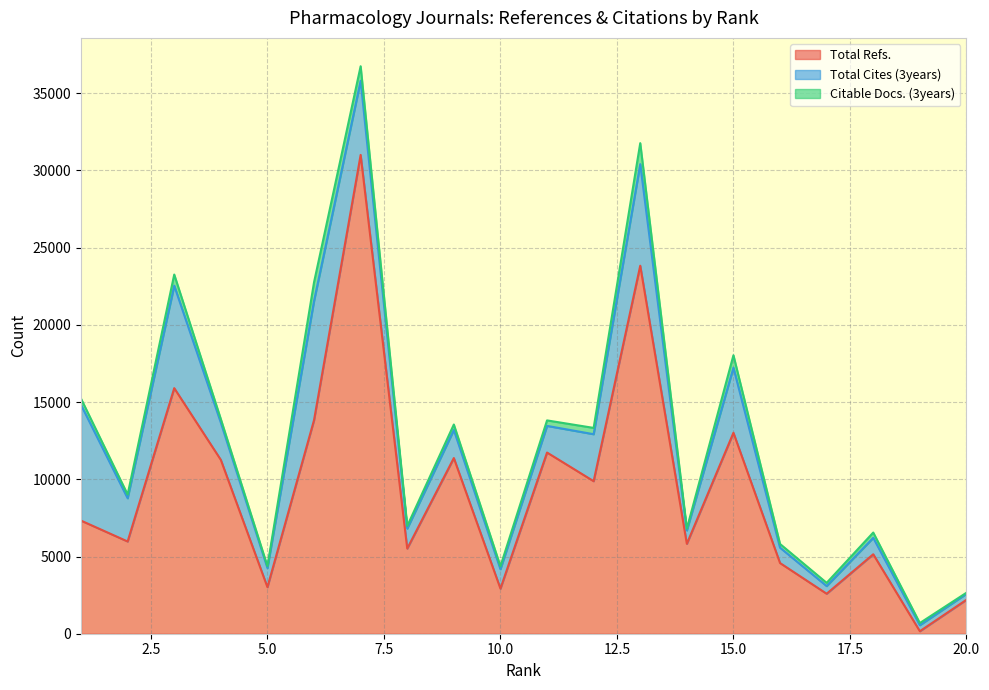

Which series has the widest spread of values?

Total Refs.